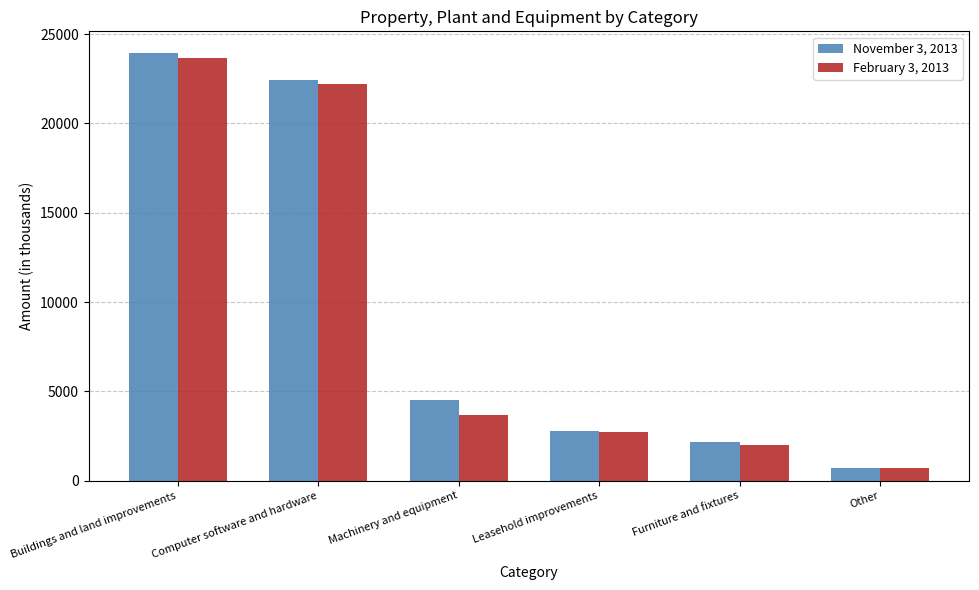

Are the bars horizontal?

No